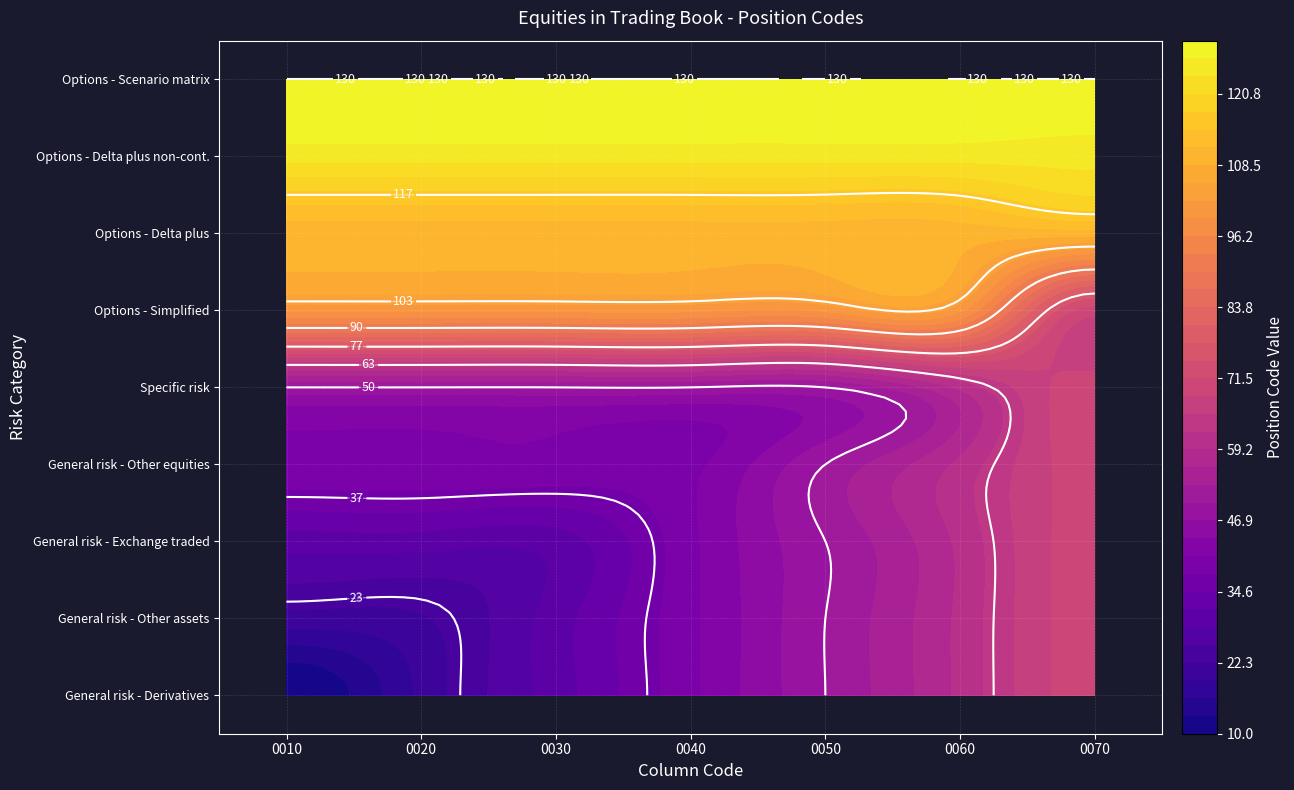

Rank the series by their maximum value, from lowest to highest.

General risk - Derivatives, General risk - Other assets and liabilities, General risk - Exchange traded stock-index futures, General risk - Other equities, Specific risk, Options - Simplified method, Options - Delta plus approach, Options - Delta plus non-continuous, Options - Scenario matrix